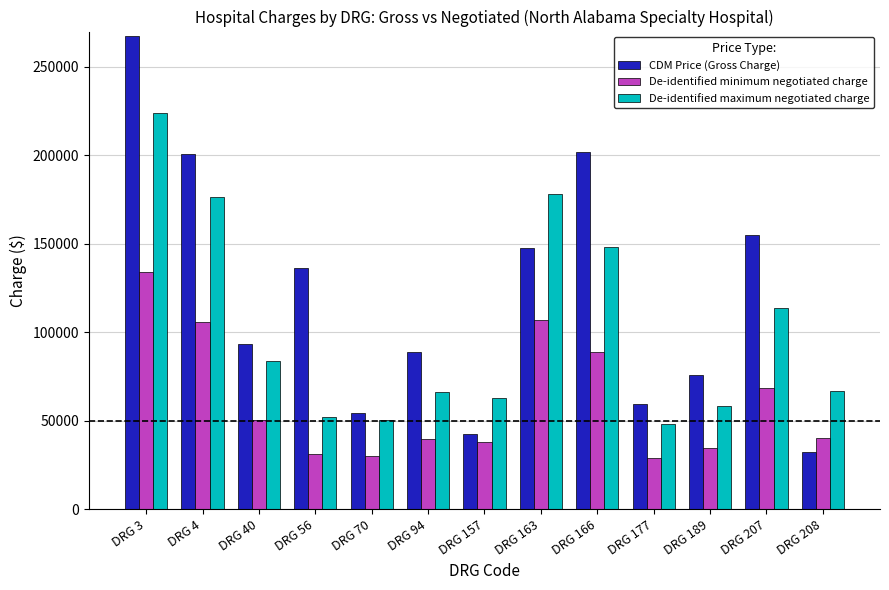

How many groups of bars are there?

13